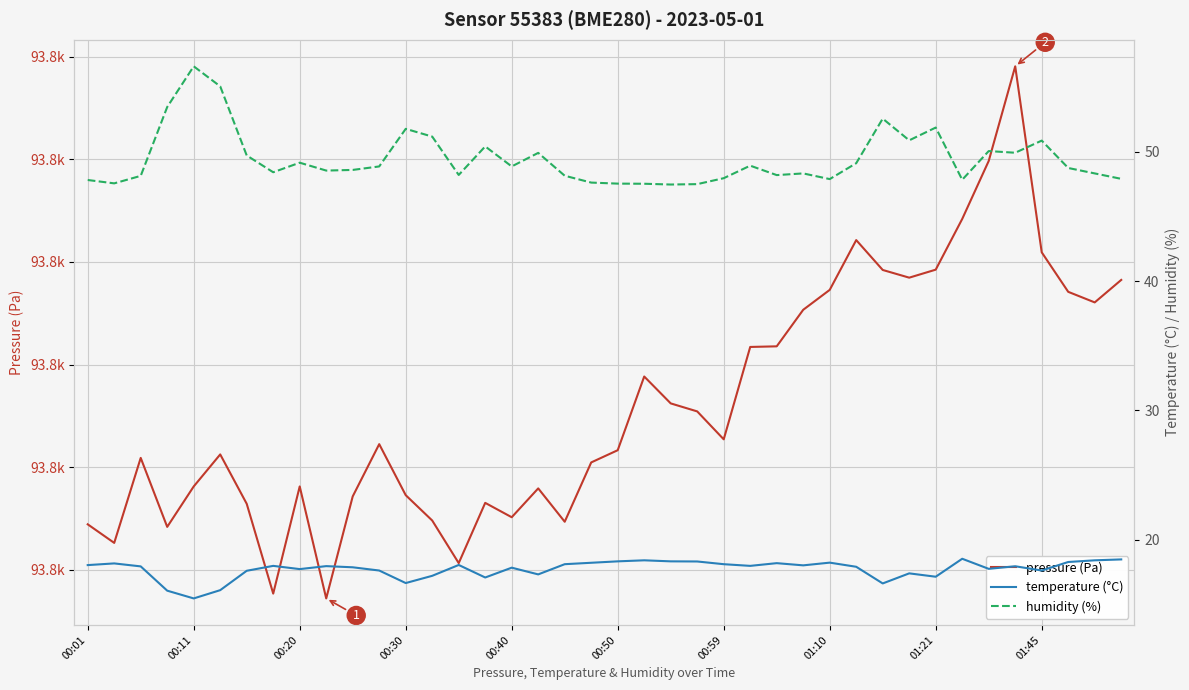

True or false: temperature (°C) has a value of 10.5 at 00:30.

False